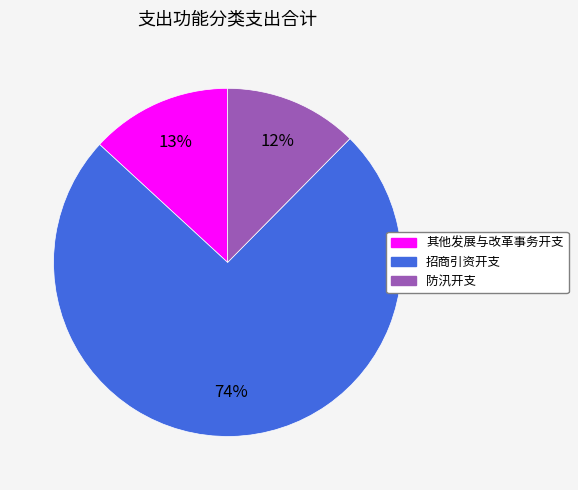

To the nearest percent, what is the difference between the 其他发展与改革事务开支 and 防汛开支 slice percentages?

1%